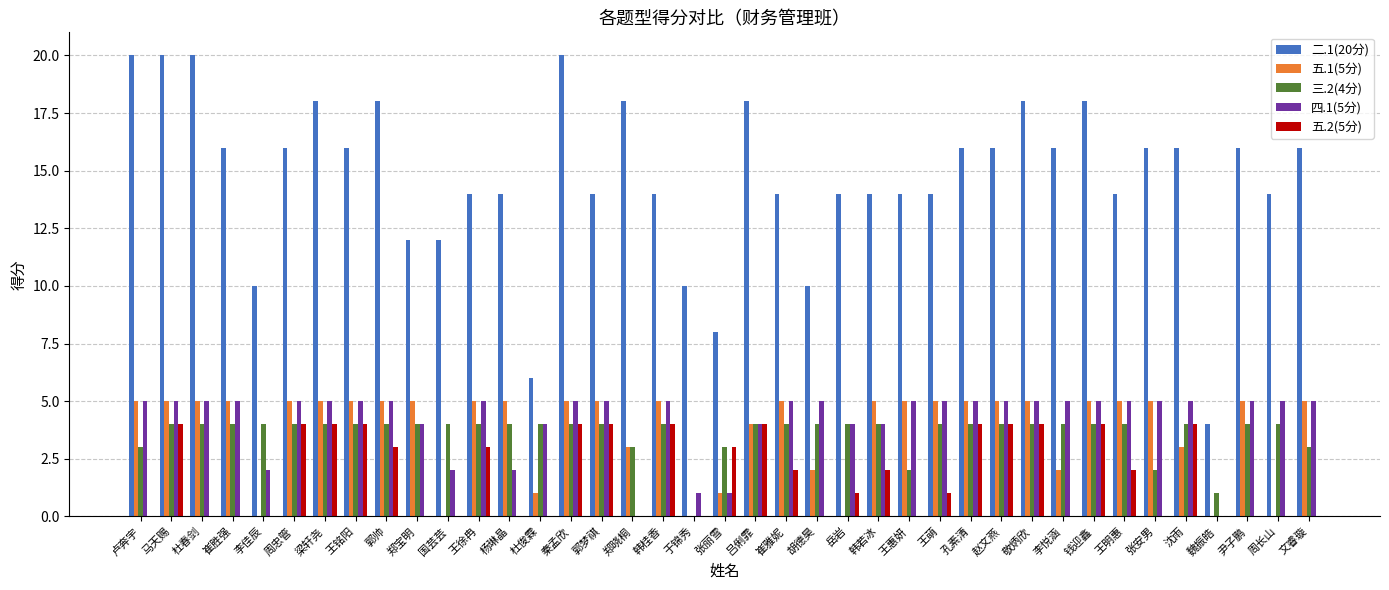

The 五.2(5分) series shows 6 at 马天赐. True or false?

False